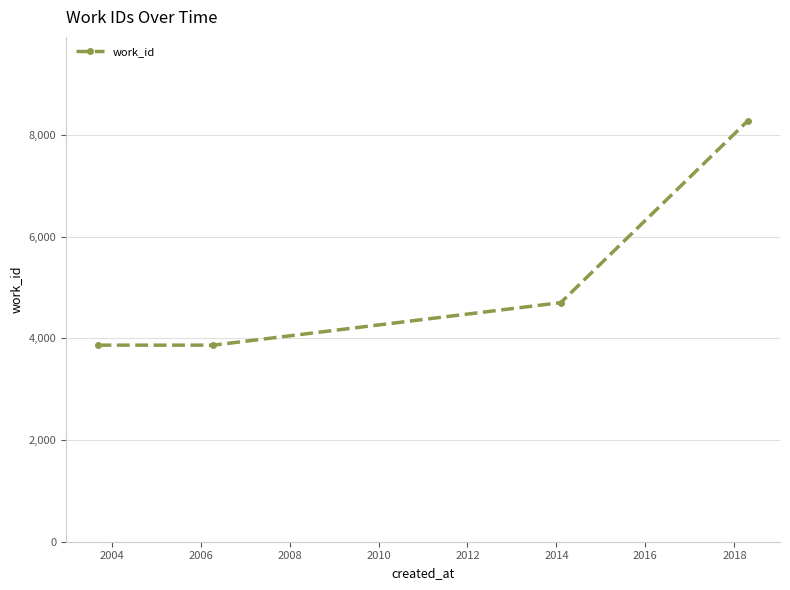

What is the minimum value shown in the chart?

3866